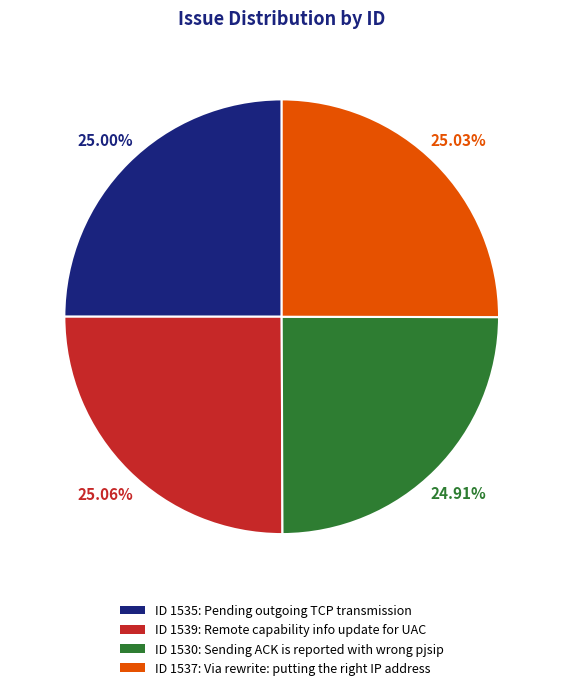

What is the ratio of the value at ID 1539: Remote capability info update for UAC to the value at ID 1535: Pending outgoing TCP transmission?

1.0